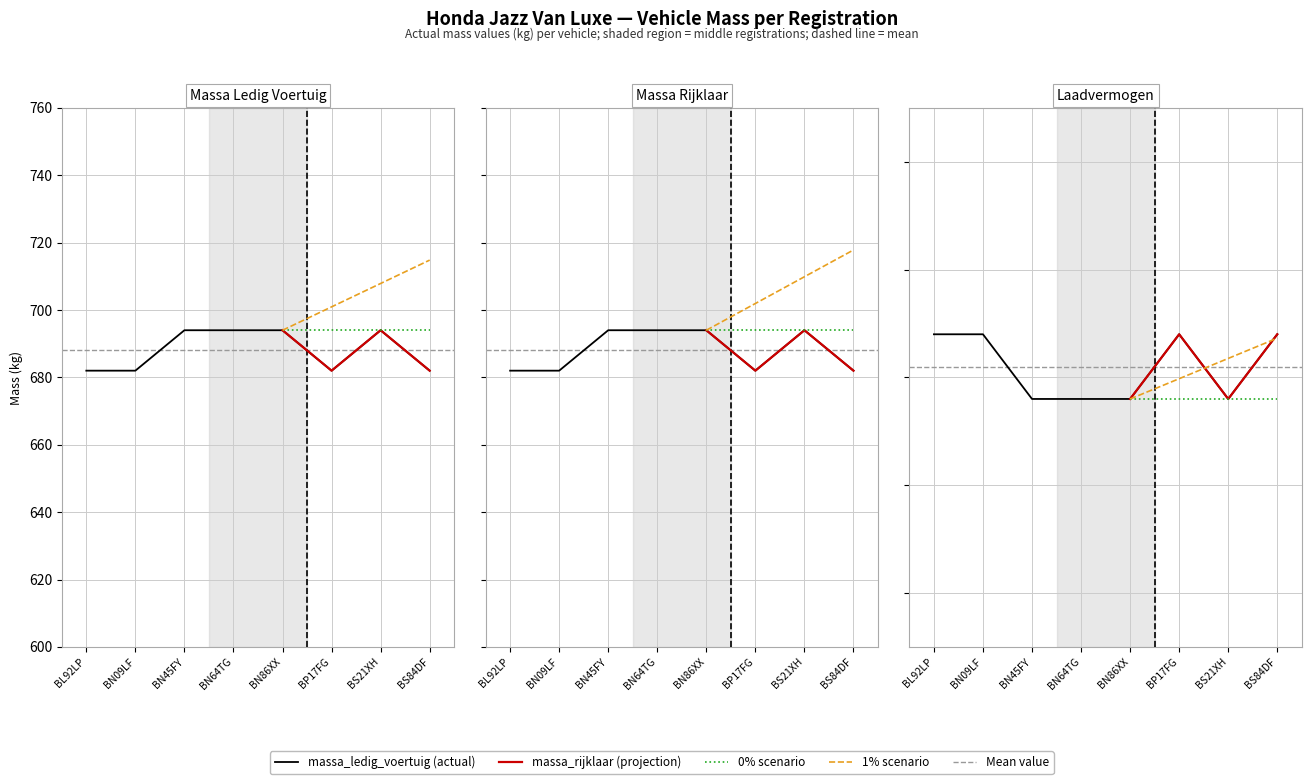

At which category does the chart reach its minimum across all series?

BN45FY